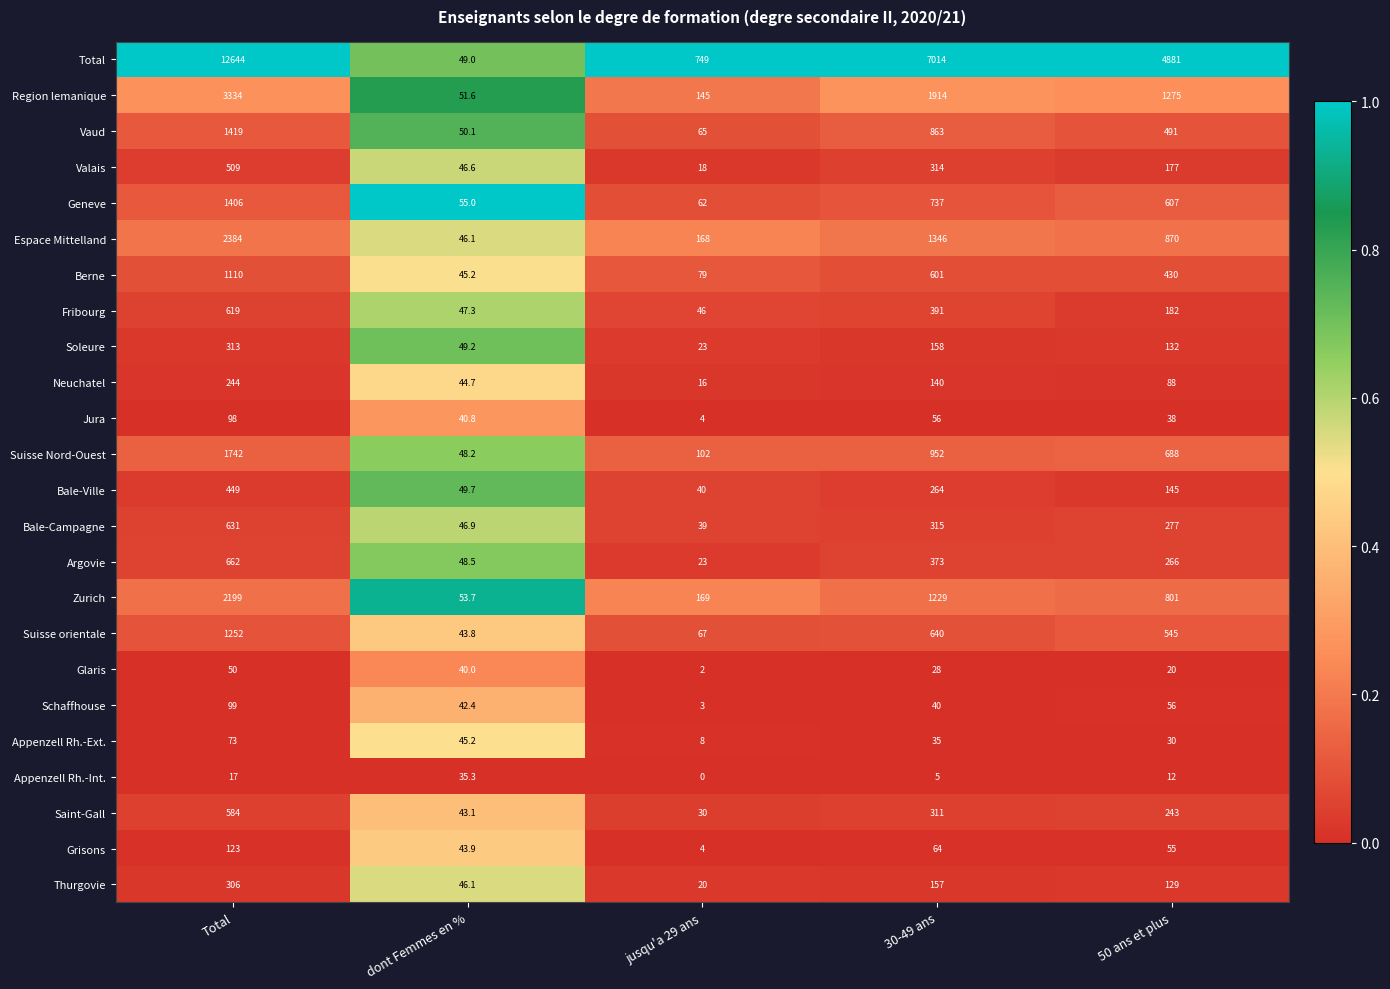

What is the maximum value shown in the chart?

12644.0